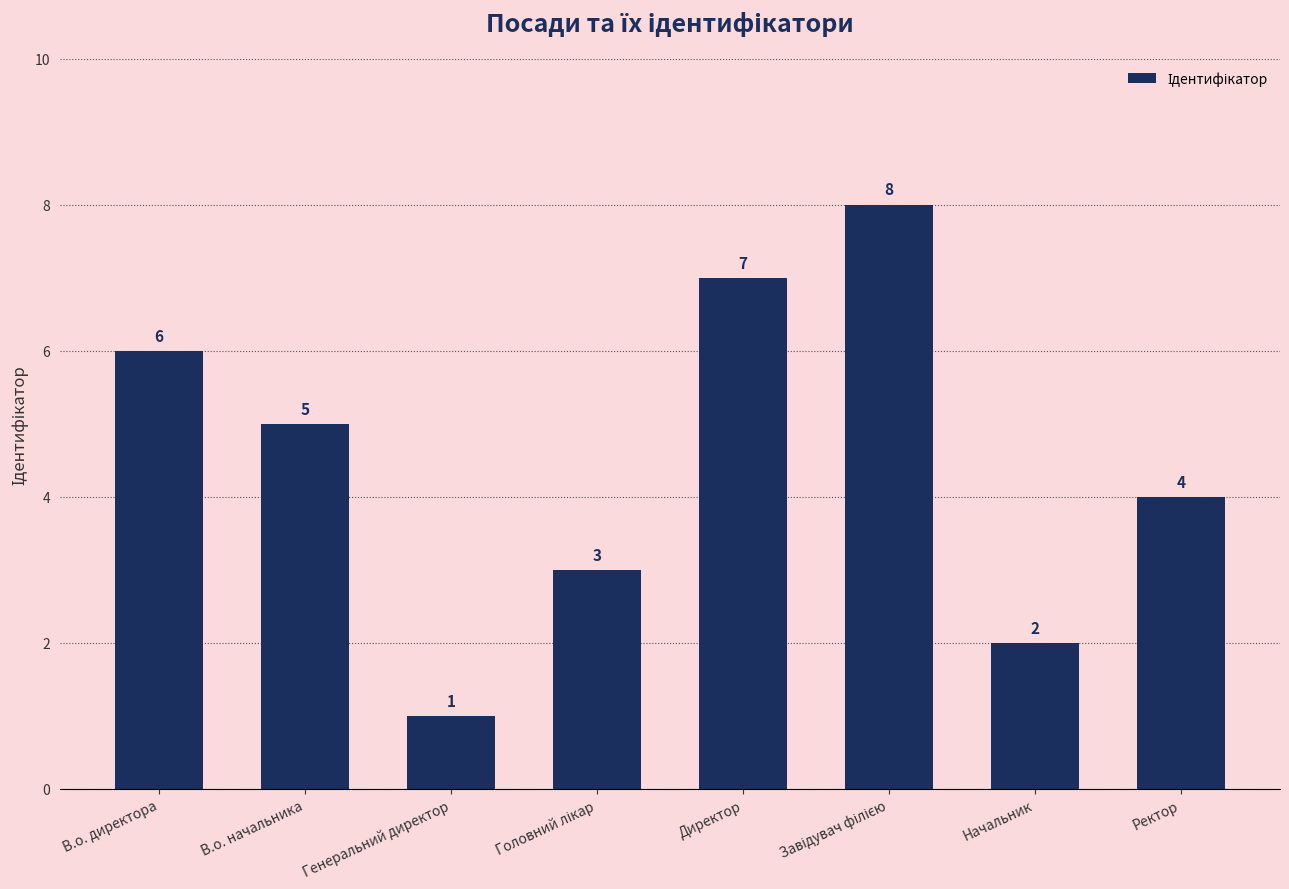

What is the approximate value at Начальник?

2